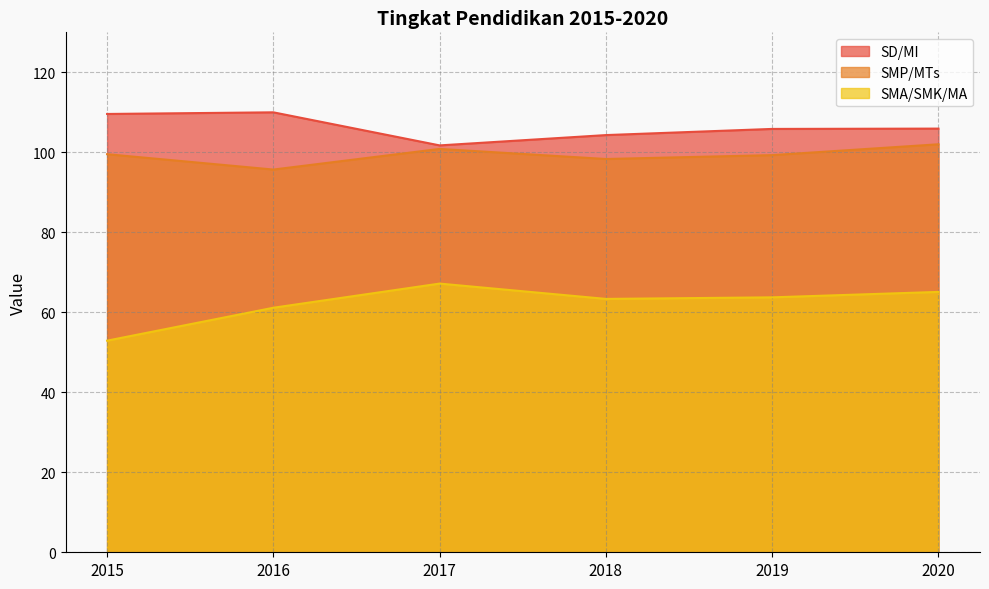

What is the value of the SMP/MTs point at the 2nd from the left?

95.7